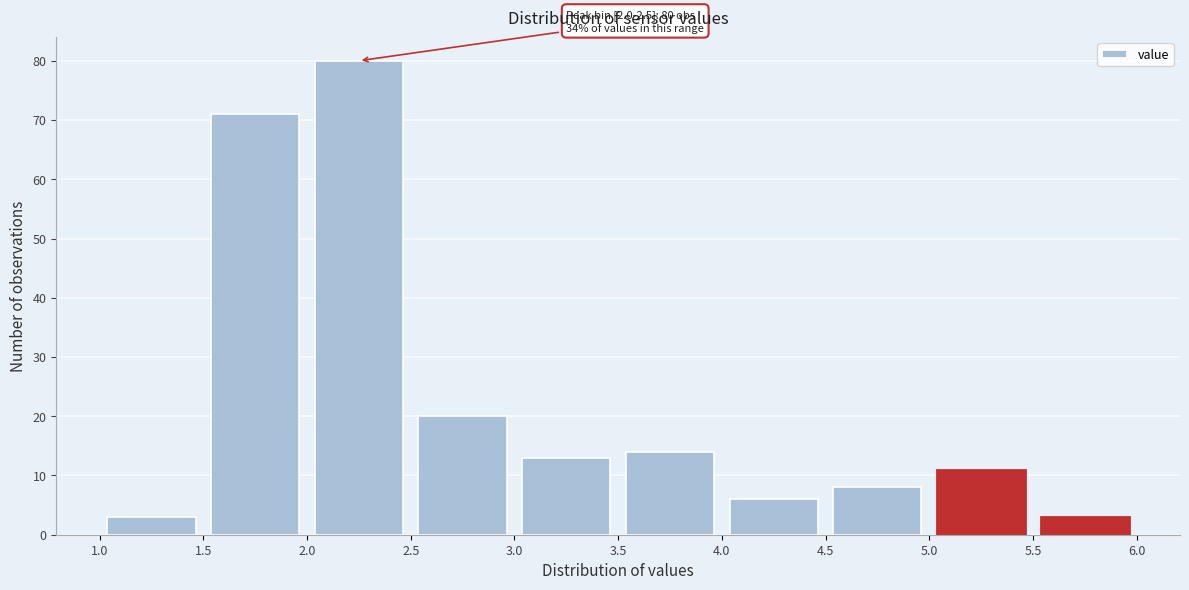

Over which range of the x-axis is the bar tallest?

2.0 to 2.5